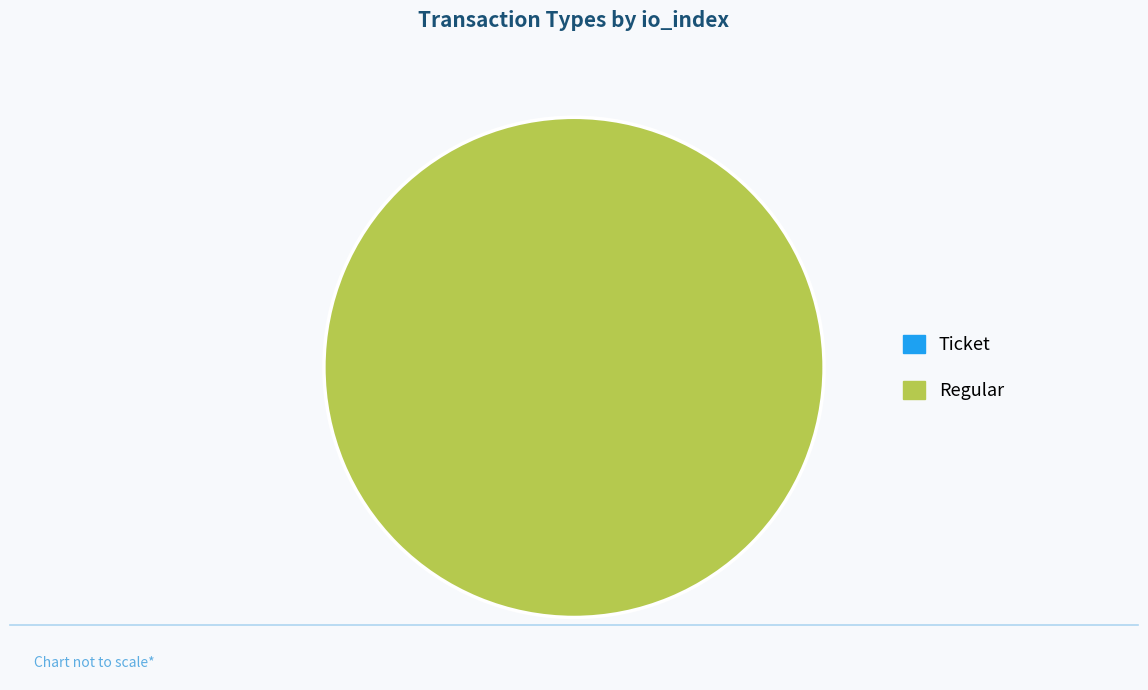

Which slice is the smallest?

Ticket